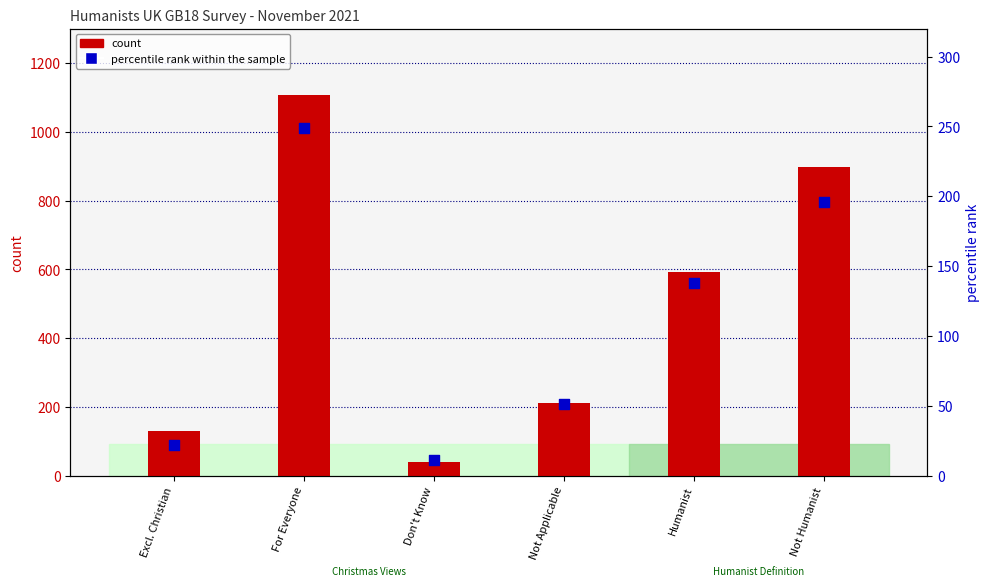

Which series reaches the minimum Y coordinate?

percentile rank within the sample